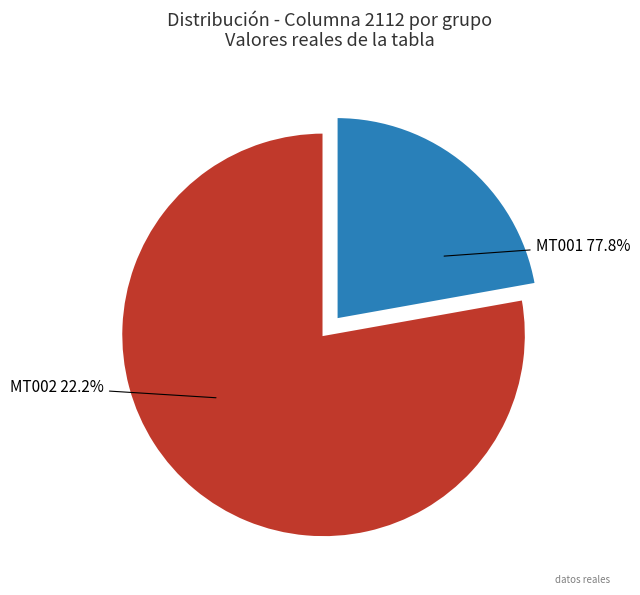

Count the number of slices in the pie.

2